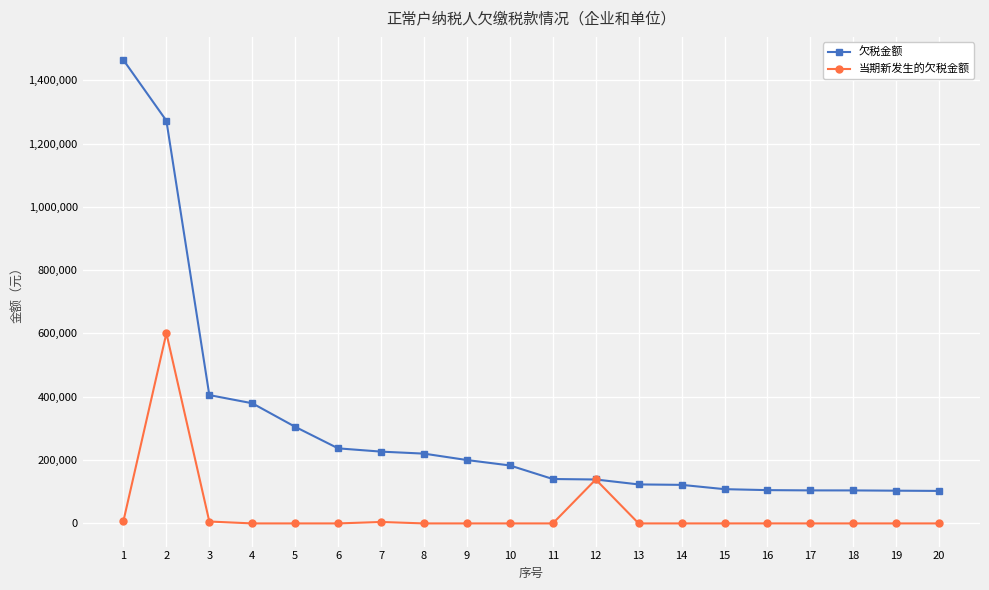

What are all the series names shown in the legend?

欠税金额, 当期新发生的欠税金额